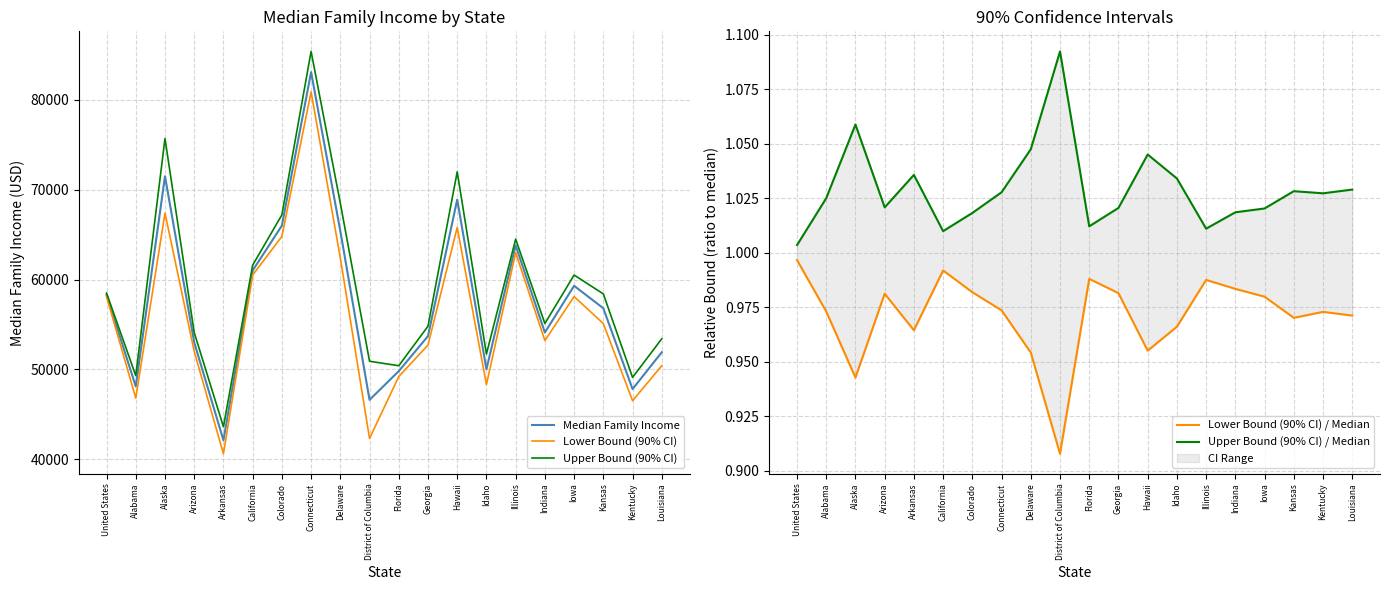

Is it true that Lower Bound (90% CI) / Median equals 1.5 at Alabama?

False